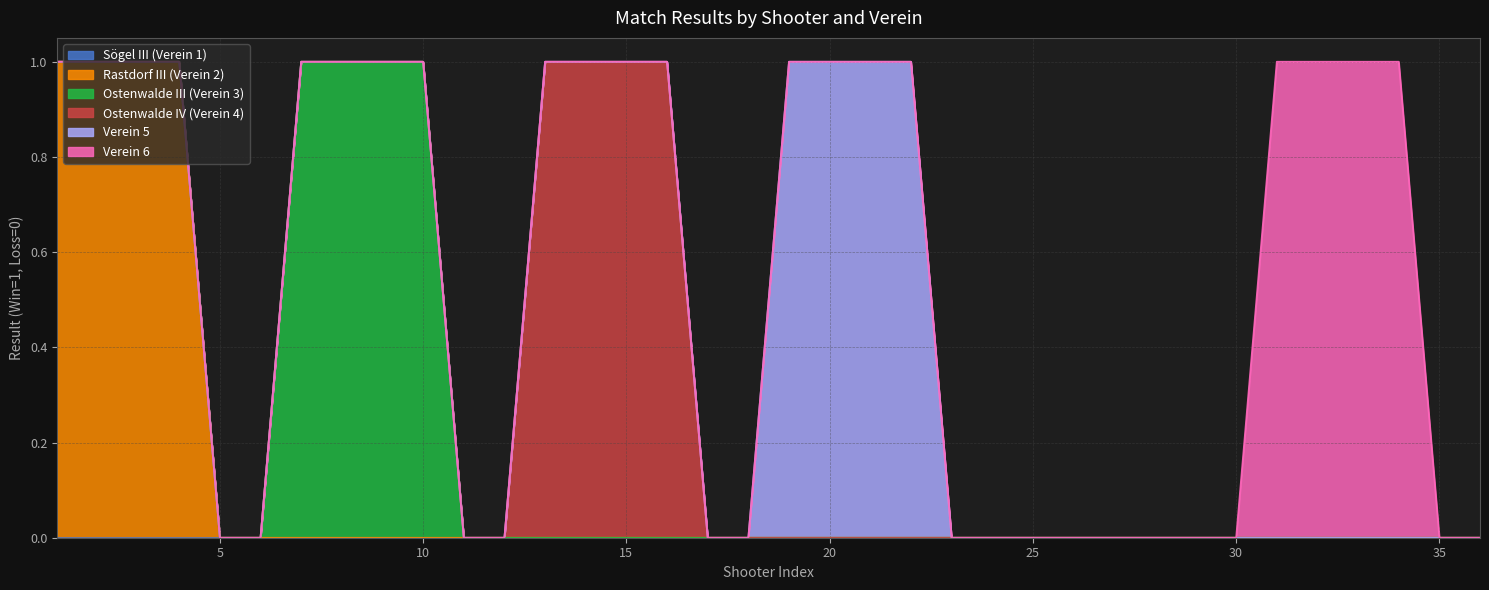

True or false: Rastdorf III (Verein 2) has more than 1 interior local peaks.

False